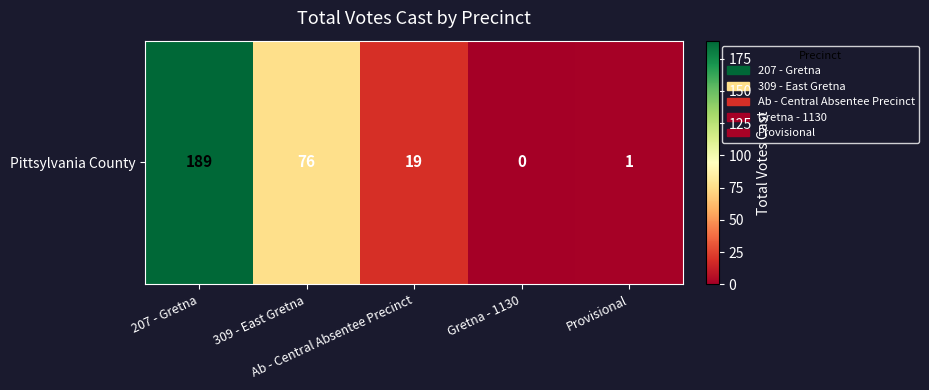

Count the number of categories in the chart.

5